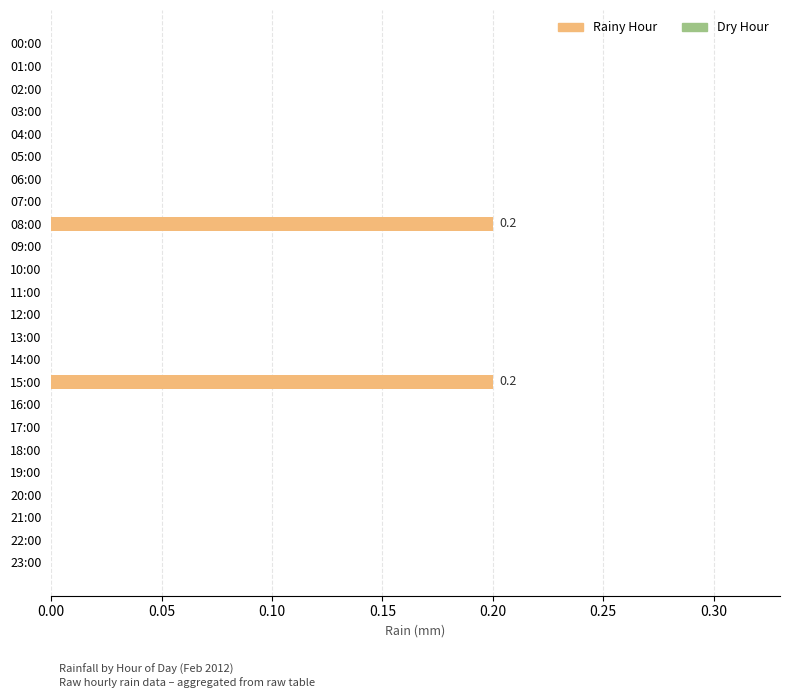

True or false: the data shows 0.1 at 08:00.

False